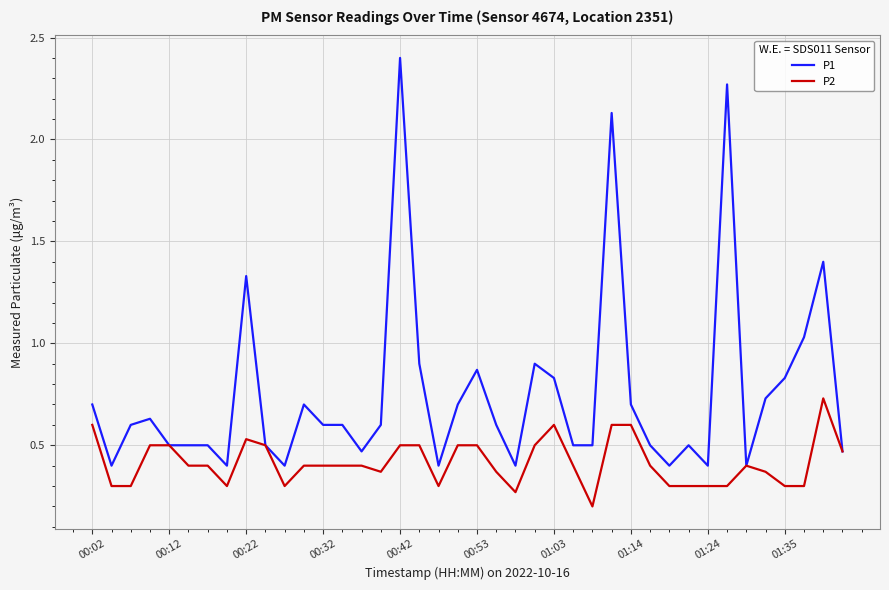

Rank the series by their maximum value, from highest to lowest.

P1, P2